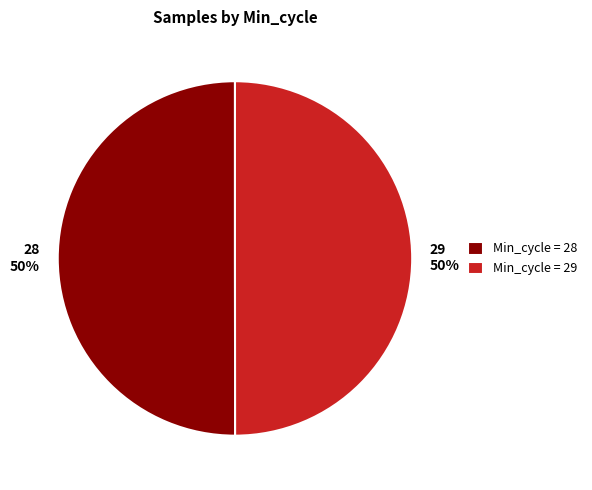

Approximately how many times larger is the value at 29 50% compared to 28 50%?

1.0